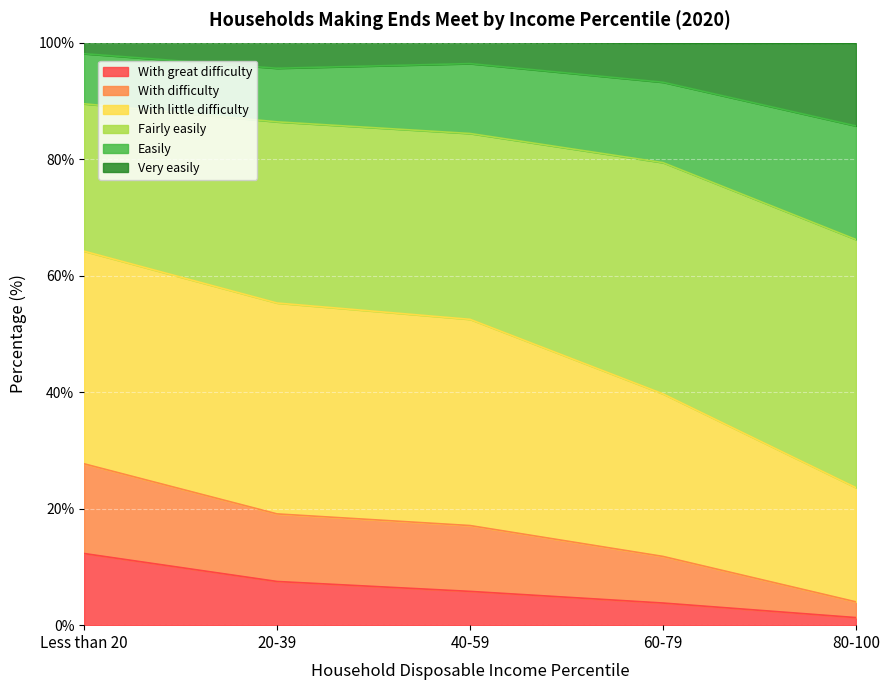

The With great difficulty series shows 9.1 at 40-59. True or false?

False